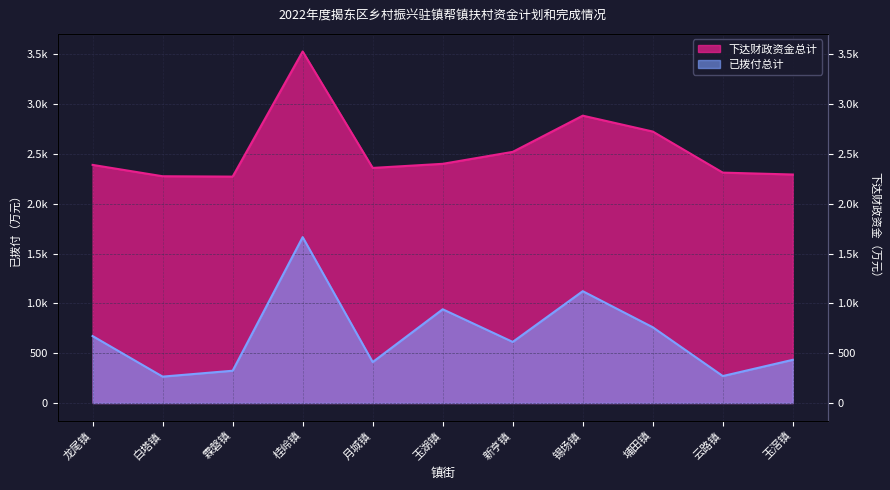

Rank the series by their average value, from highest to lowest.

下达财政资金总计, 已拨付总计